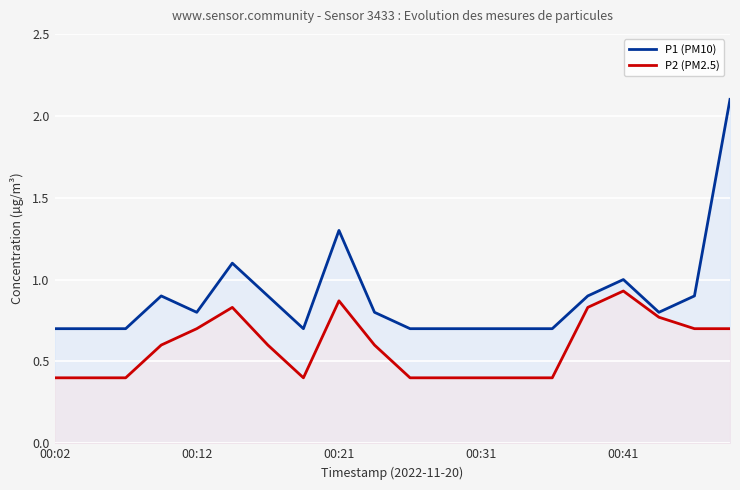

Does the chart display data point markers on the line(s)?

No